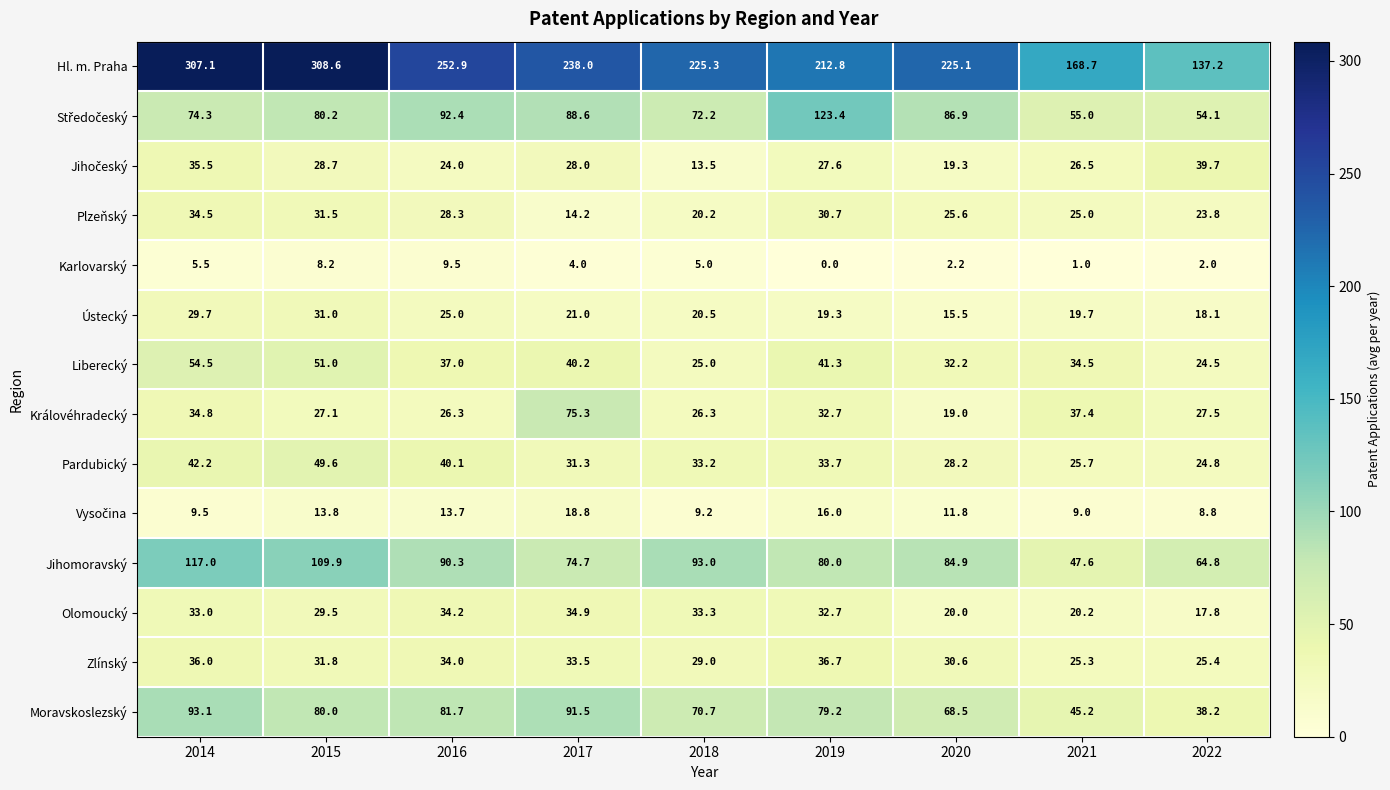

Is it true that Olomoucký equals 29.7 at 2020?

False